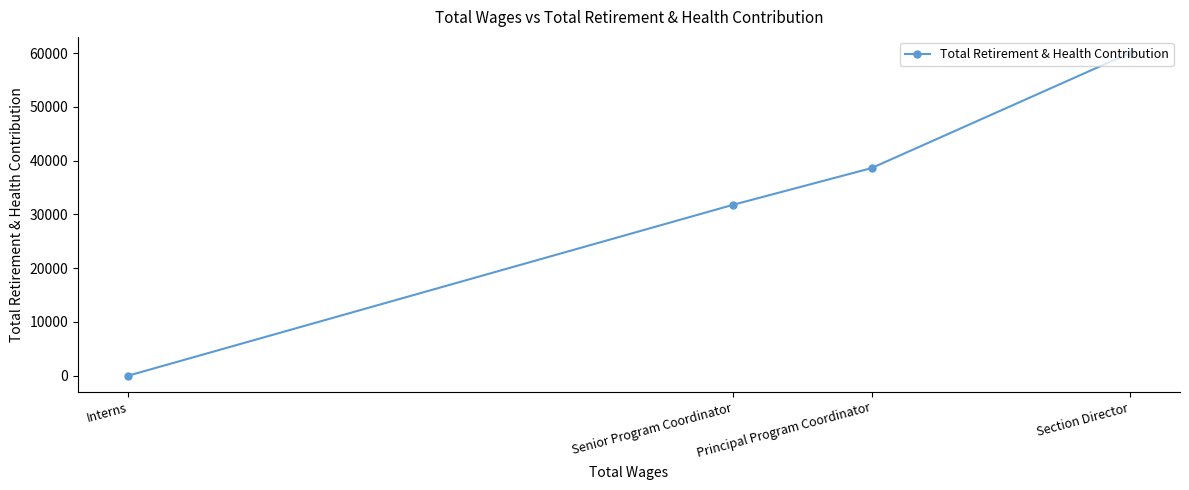

Is it true that the value at Interns is 0?

True